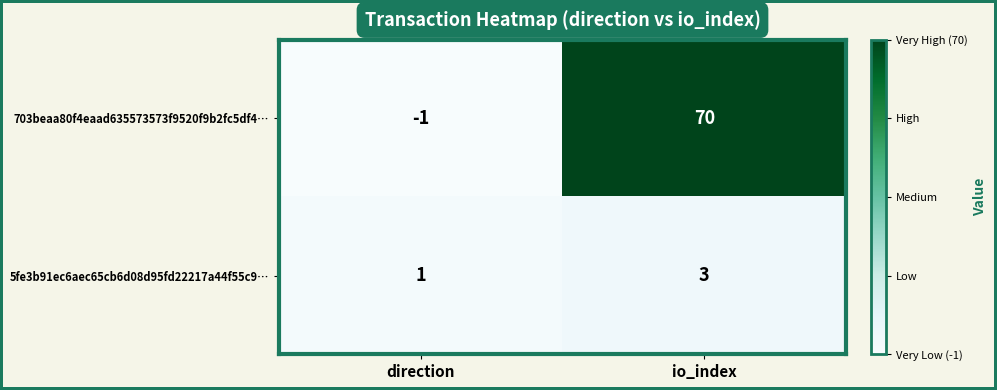

List the series in order of their peak value, lowest first.

5fe3b91ec6aec65cb6d08d95fd22217a44f55c9…, 703beaa80f4eaad635573573f9520f9b2fc5df4…